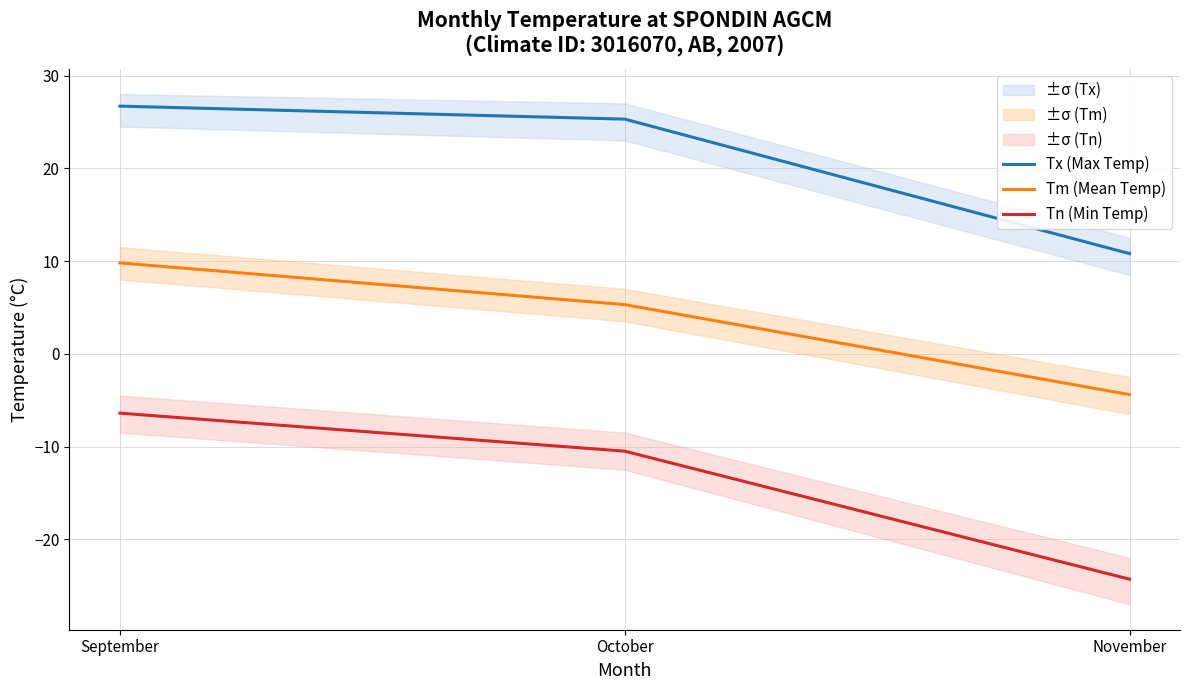

Rank the series by their average value, from lowest to highest.

Tn (Min Temp), Tm (Mean Temp), Tx (Max Temp)